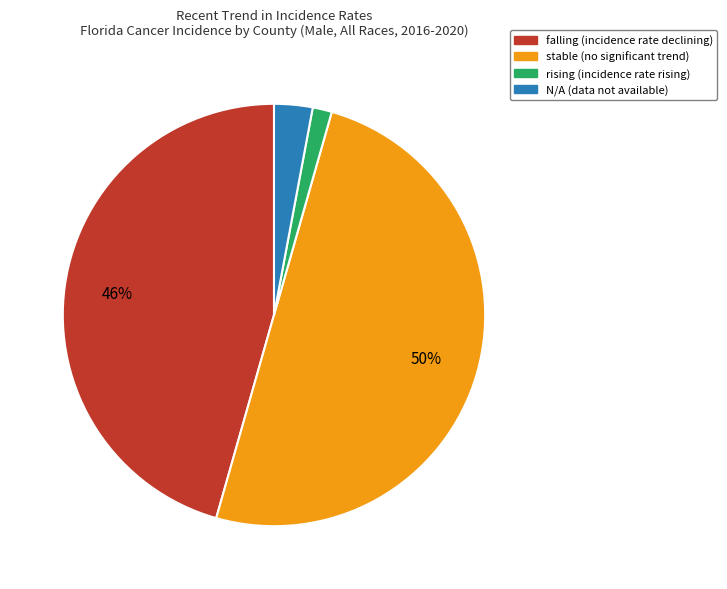

What is the largest slice in the pie chart?

stable